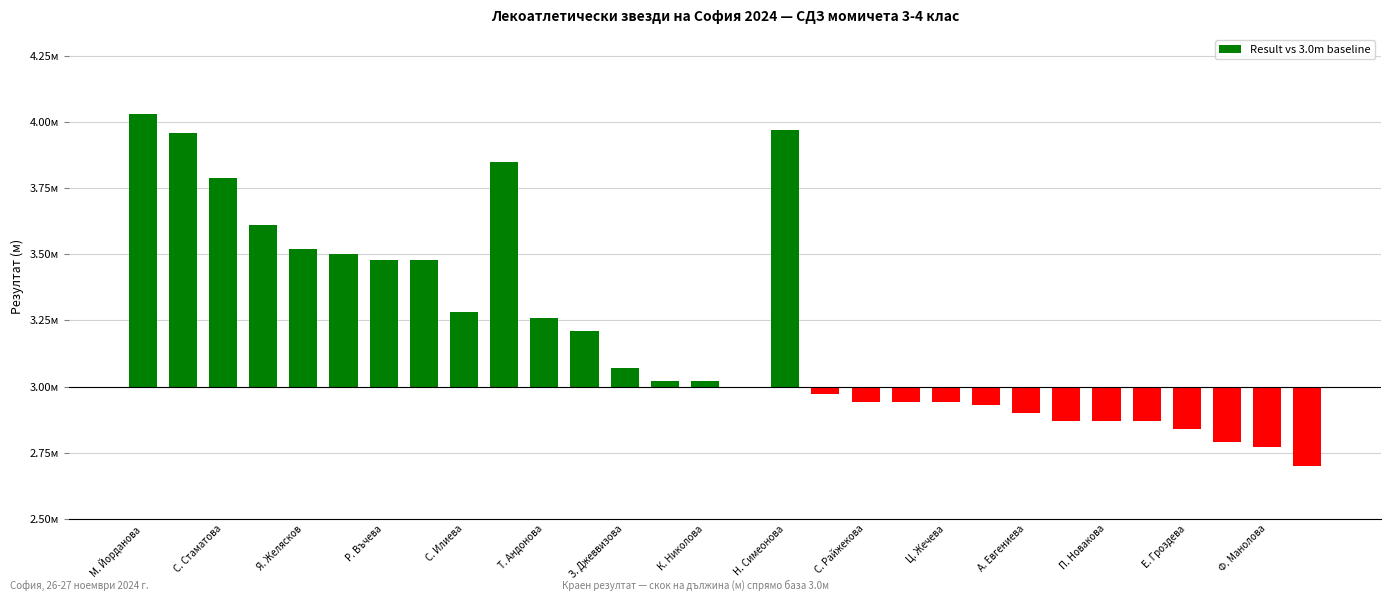

Are the bars horizontal?

No